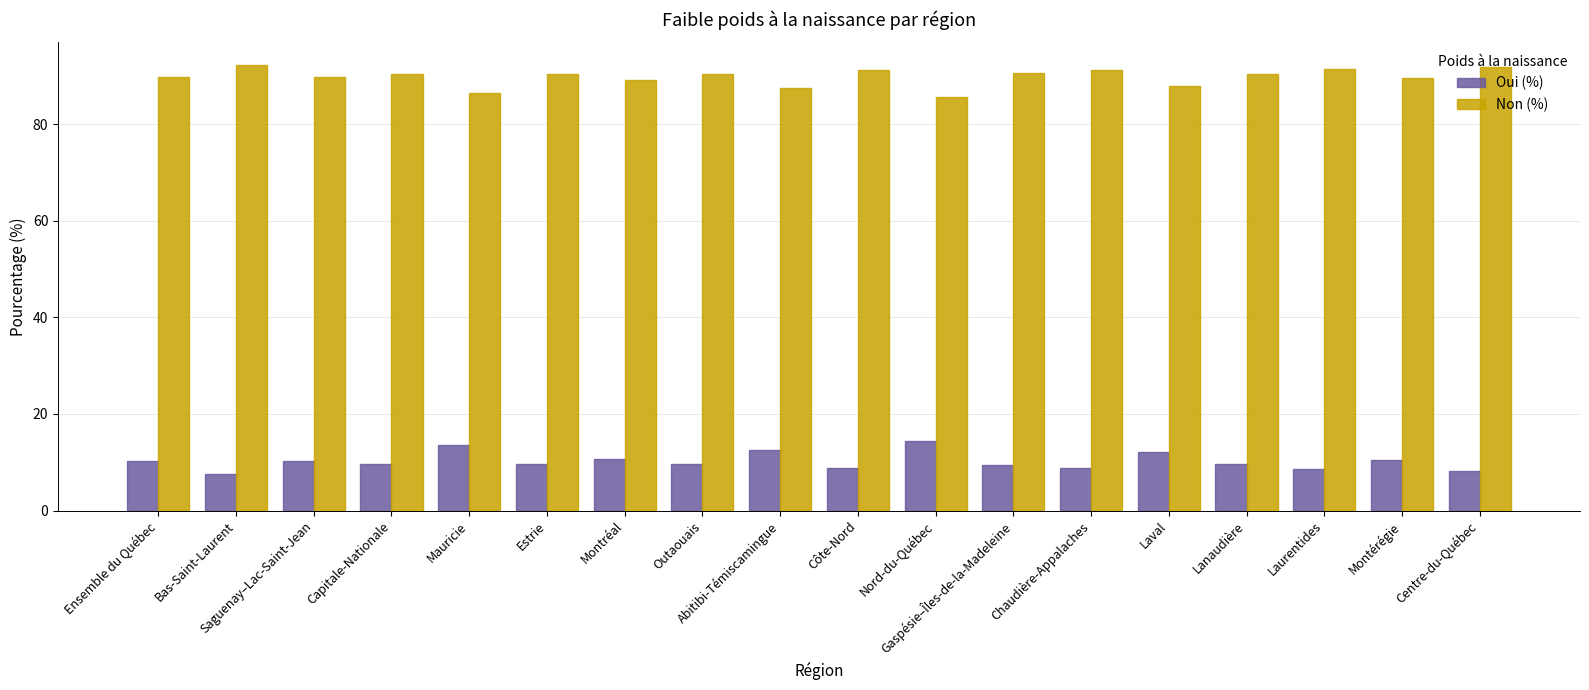

What is the difference between the maximum and minimum values in the Non (%) series?

6.7